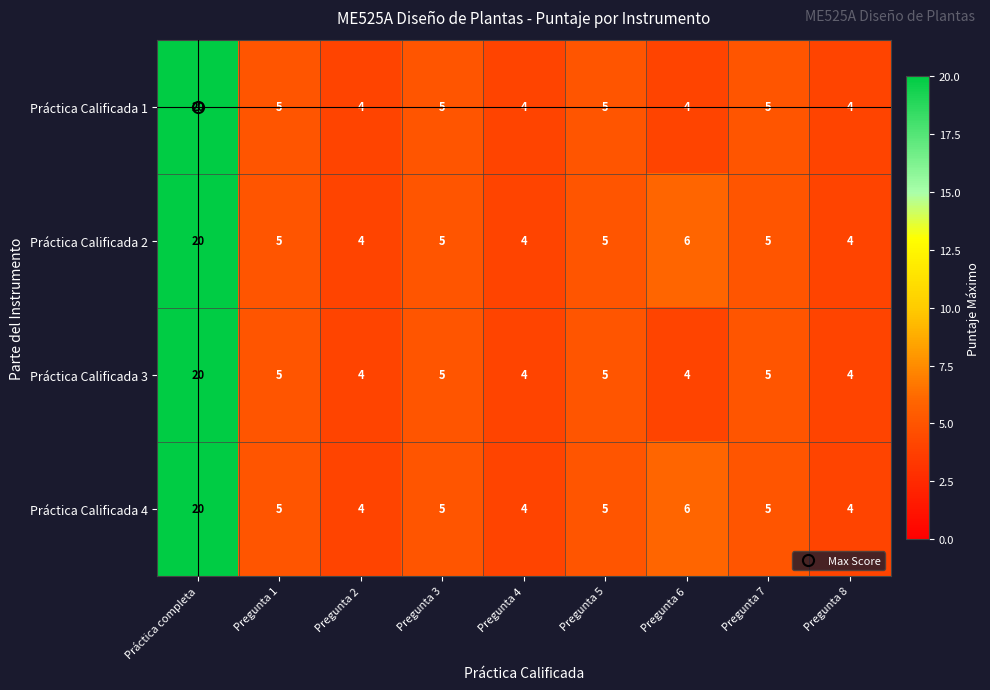

What is the maximum value shown in the chart?

20